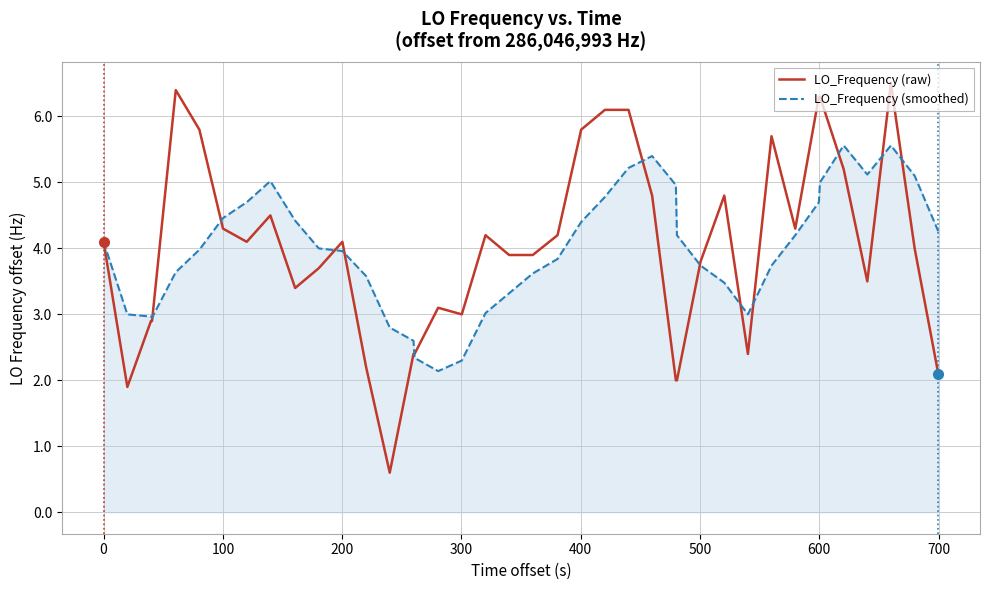

What is the maximum value shown in the chart?

6.5